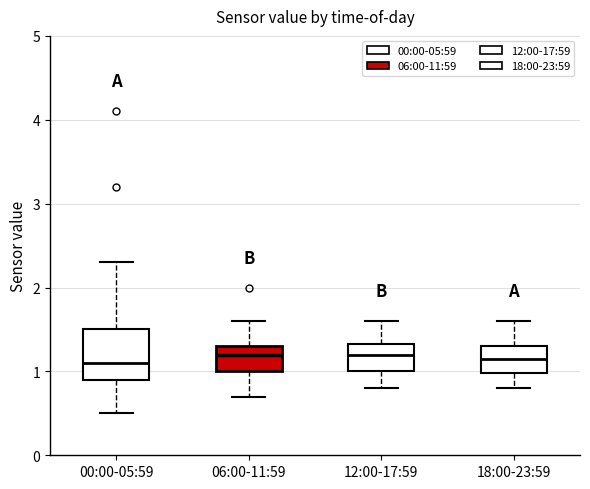

Comparing the boxes themselves (not the whiskers), which one is the tallest?

00:00-05:59